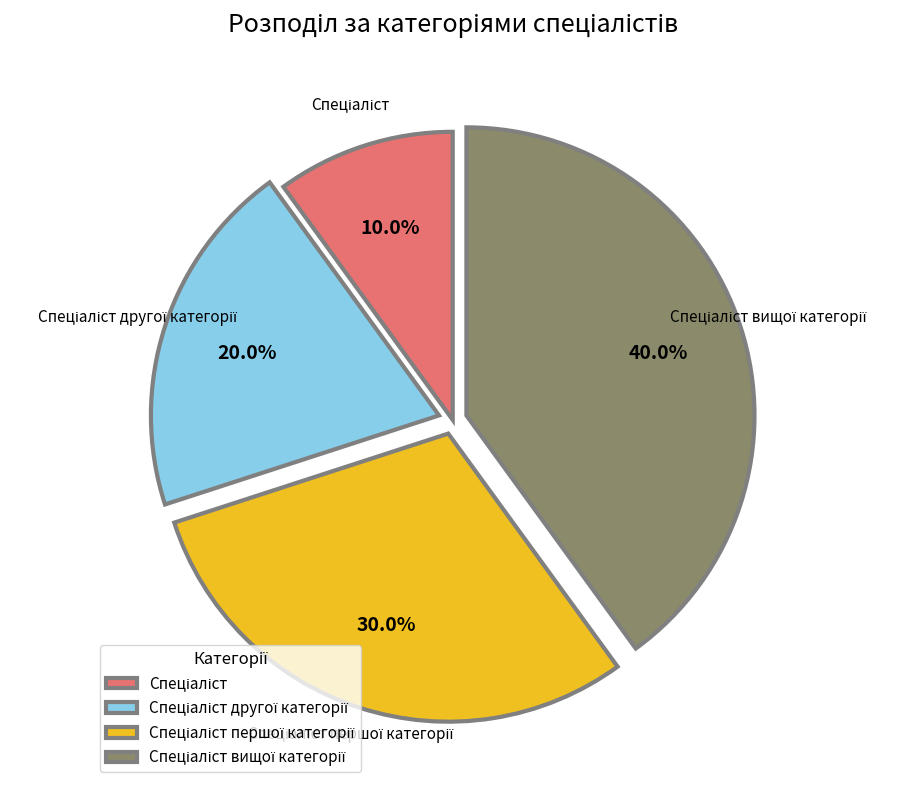

Is there any slice that represents more than half of the pie?

No